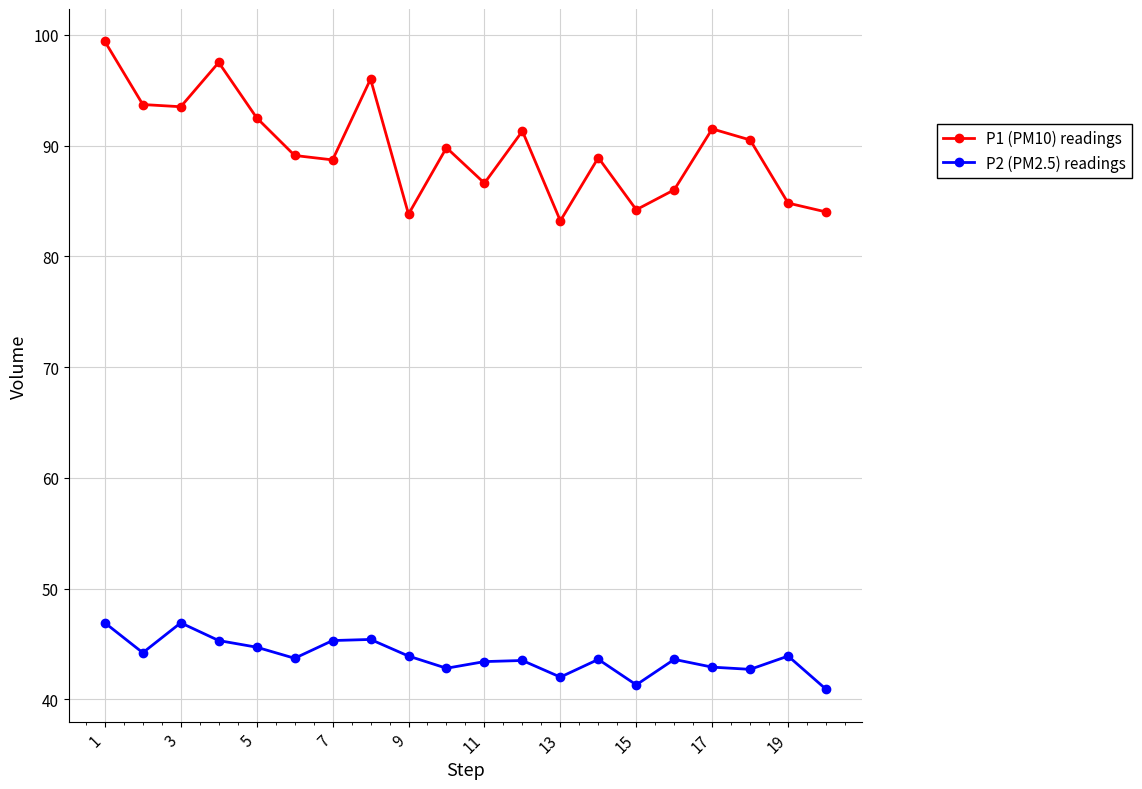

True or false: P2 (PM2.5) readings has more than 0 interior local peaks.

True